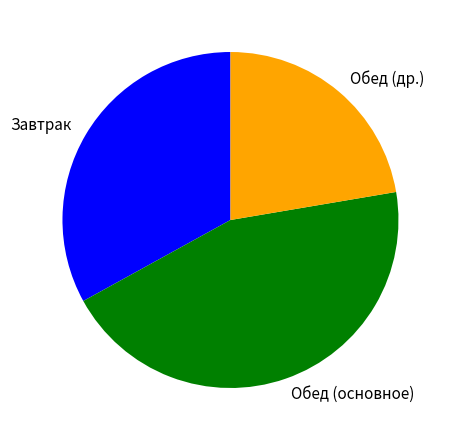

Between Завтрак and Обед (основное), which is larger?

Обед (основное)